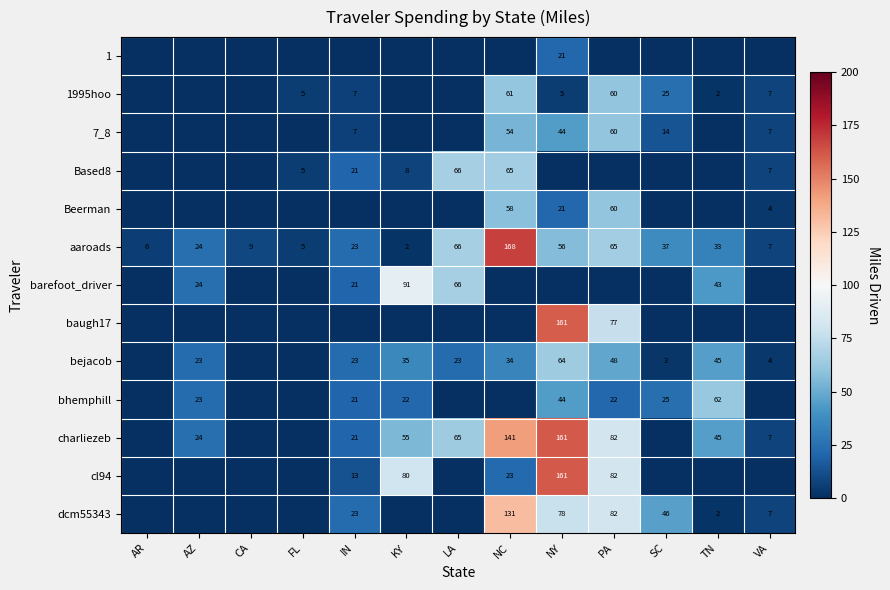

Count the number of data series in this chart.

13